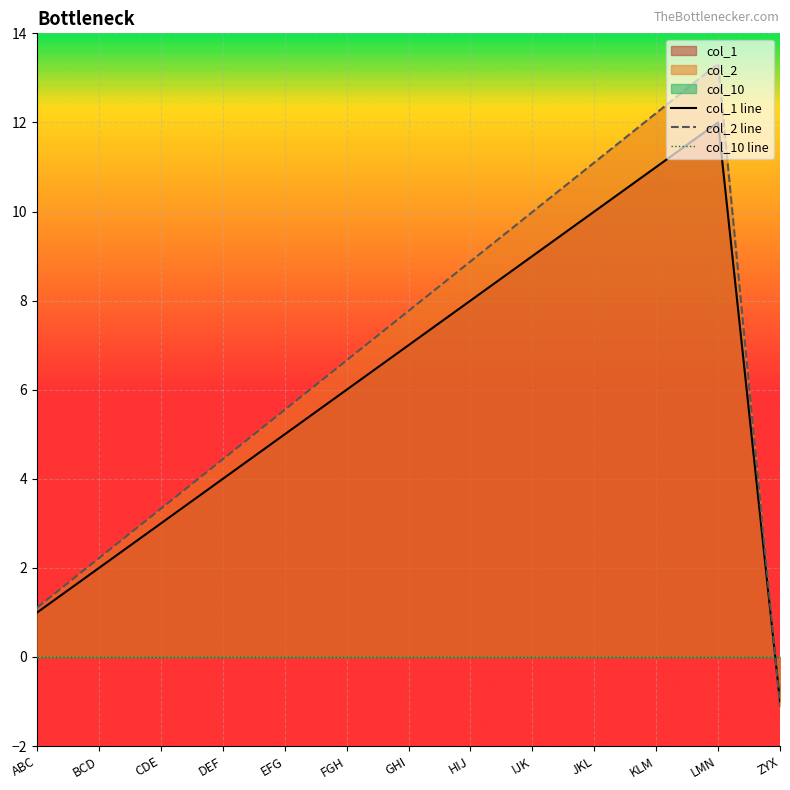

Where is col_1 line nearest to the value 5?

EFG